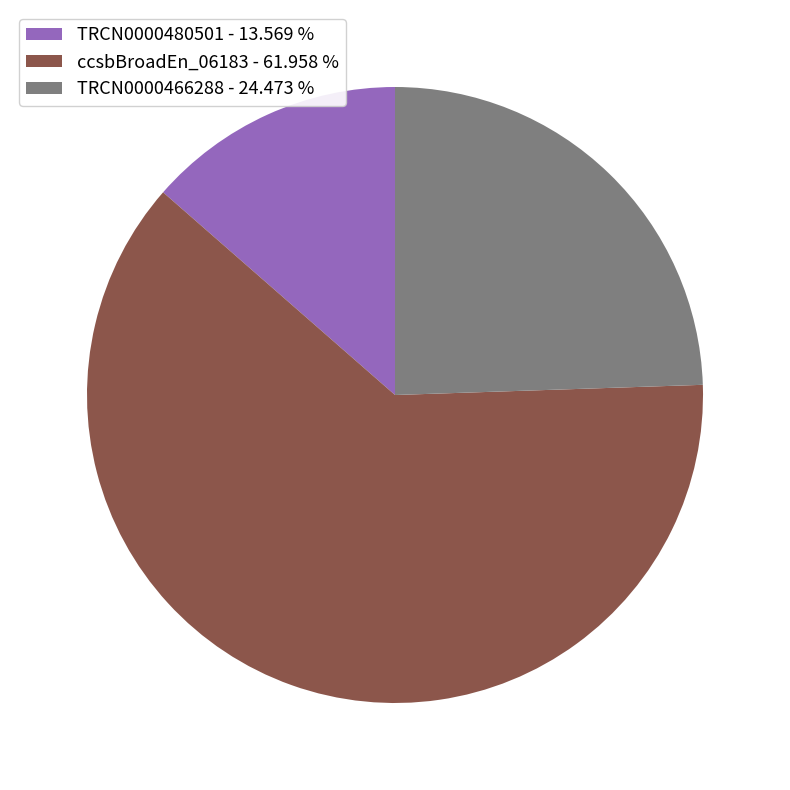

Is the sum of ccsbBroadEn_06183 - 61.958 % and TRCN0000466288 - 24.473 % greater than half?

Yes